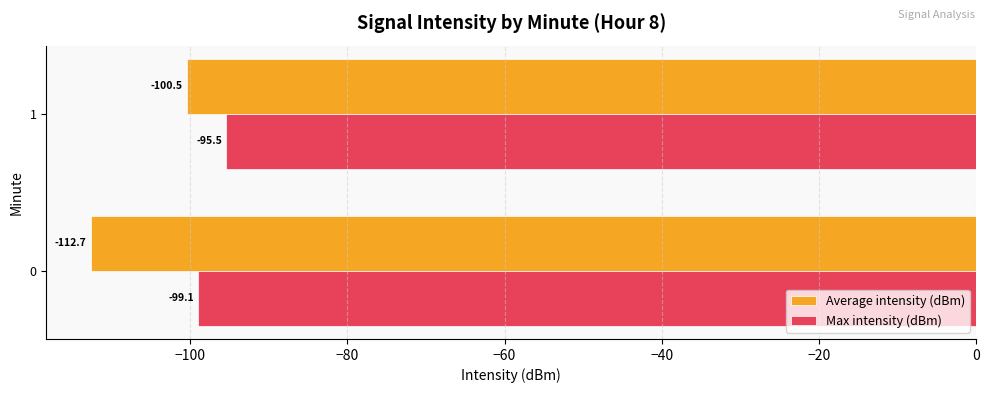

What is the difference between the maximum and minimum values in the Average intensity (dBm) series?

12.2